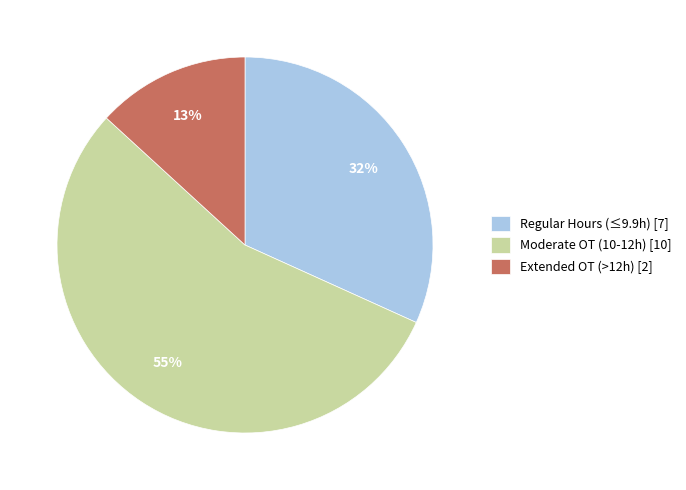

To the nearest percent, what is the average slice percentage?

33%